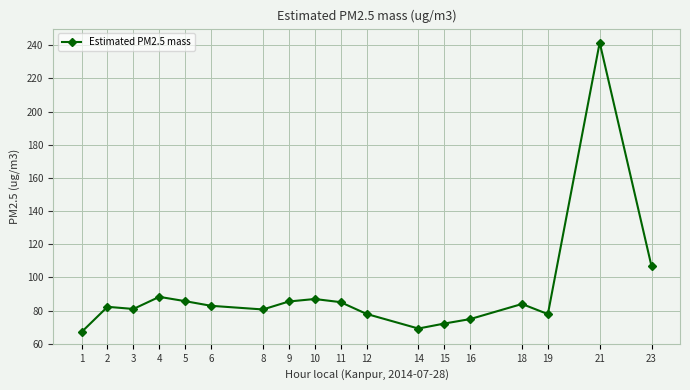

Which label corresponds to the smallest value in the chart?

1